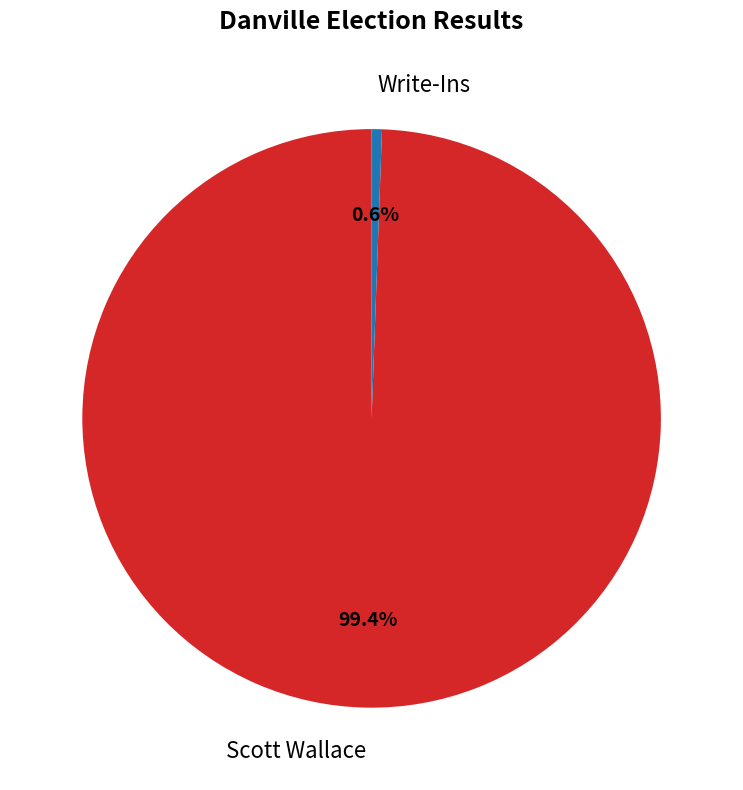

Which category has the smallest portion of the pie?

Write-Ins